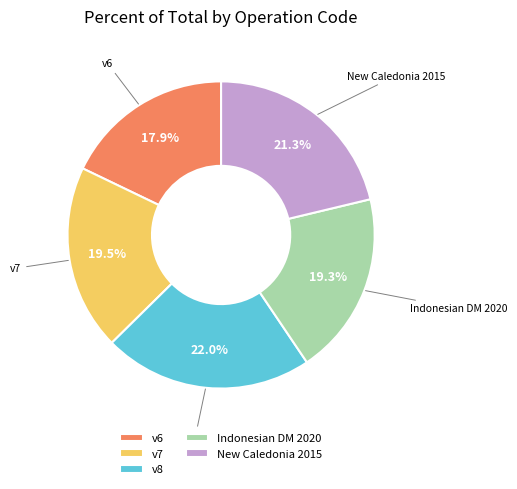

Is there any slice that represents more than half of the pie?

No